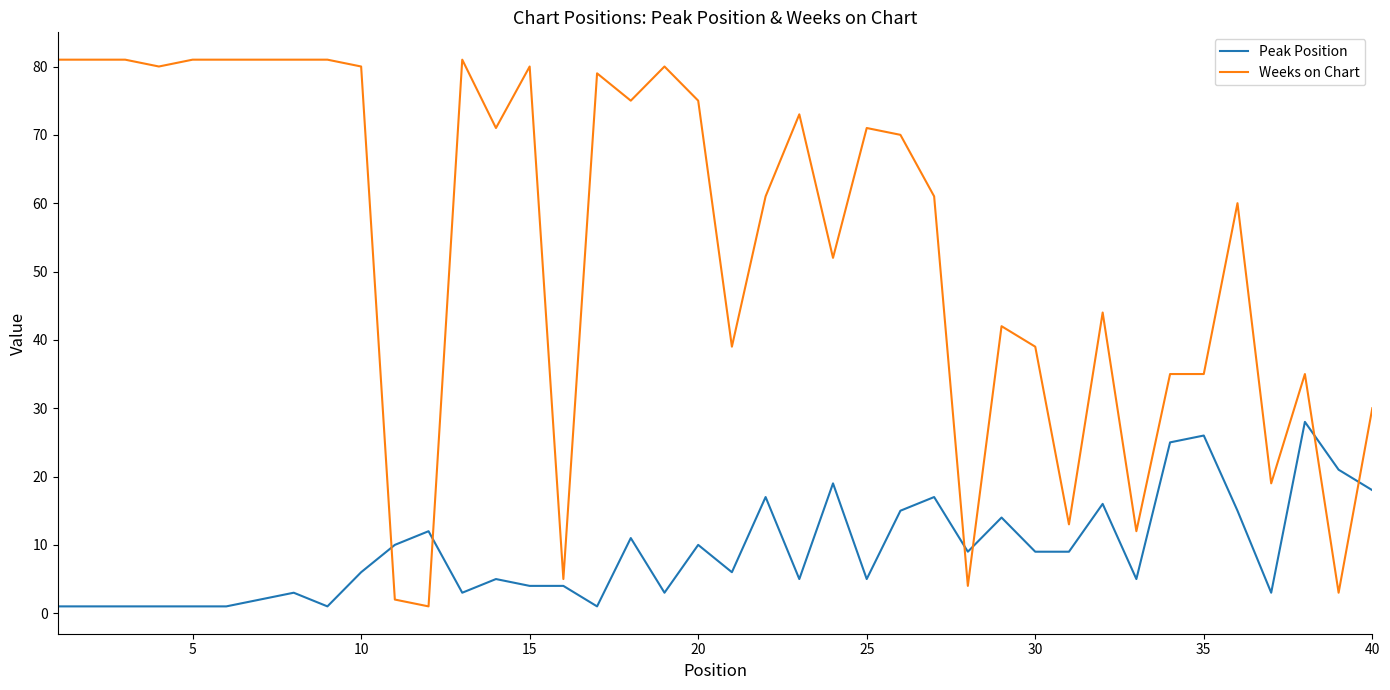

Reading left to right, what are all the values shown in this chart?

Peak Position: 1	1	1	1	1	1	2	3	1	6	10	12	3	5	4	4	1	11	3	10	6	17	5	19	5	15	17	9	14	9	9	16	5	25	26	15	3	28	21	18
Weeks on Chart: 81	81	81	80	81	81	81	81	81	80	2	1	81	71	80	5	79	75	80	75	39	61	73	52	71	70	61	4	42	39	13	44	12	35	35	60	19	35	3	30